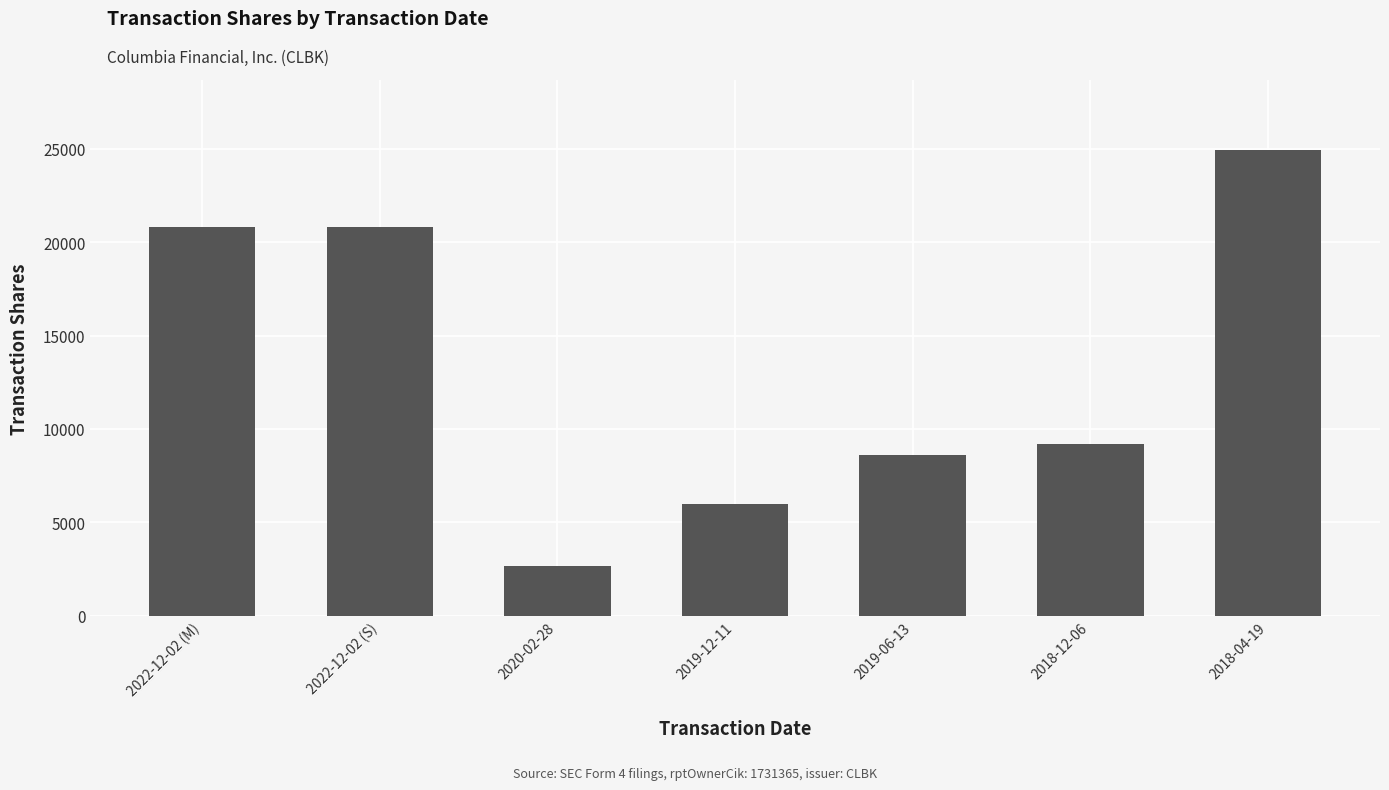

What position from the left is 2018-12-06?

6